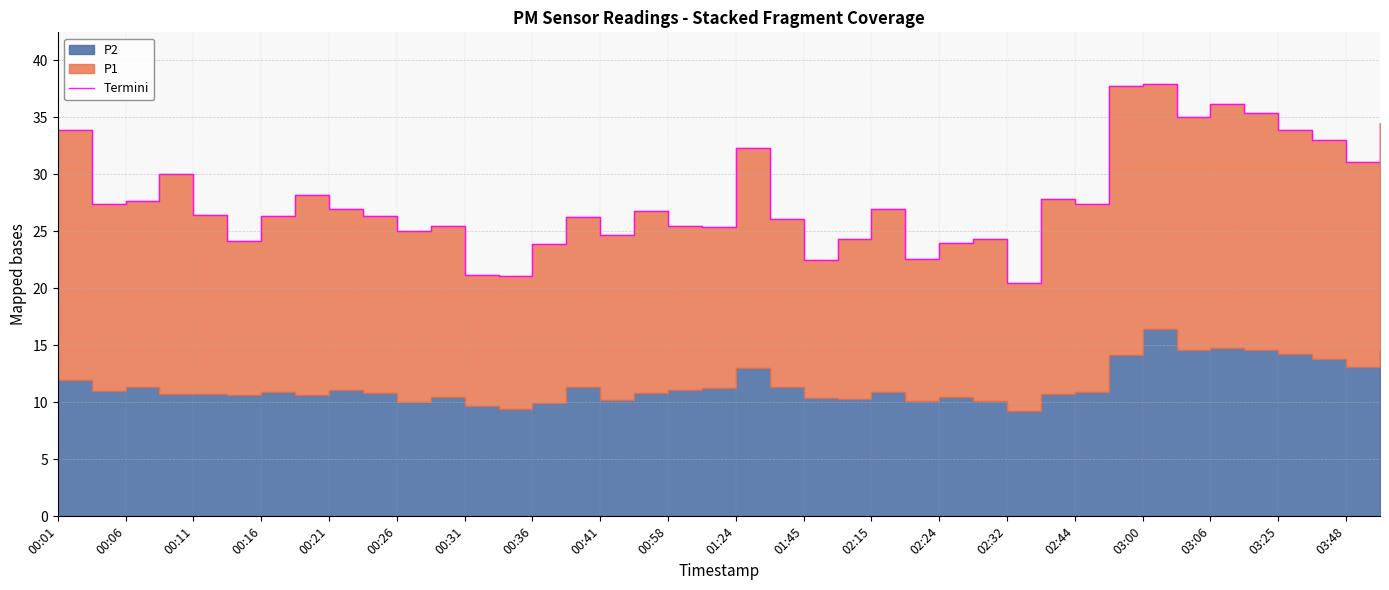

What is the value of the 37th point from the left?

33.9